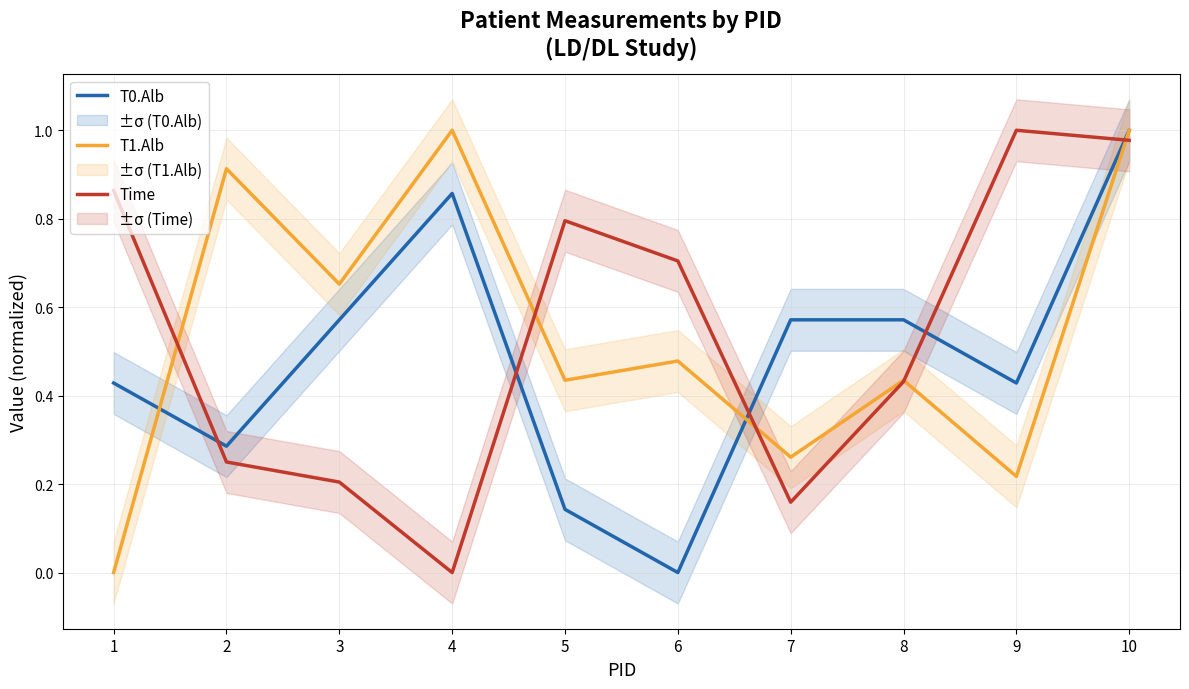

What are all the series names shown in the legend?

T0.Alb, T1.Alb, Time